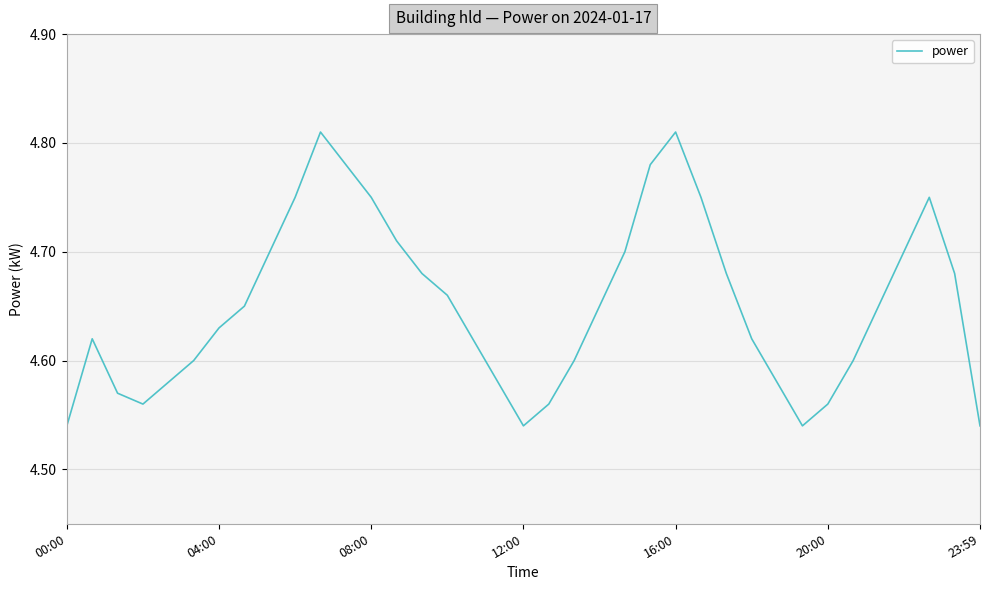

What is the difference between the maximum and minimum values?

0.3